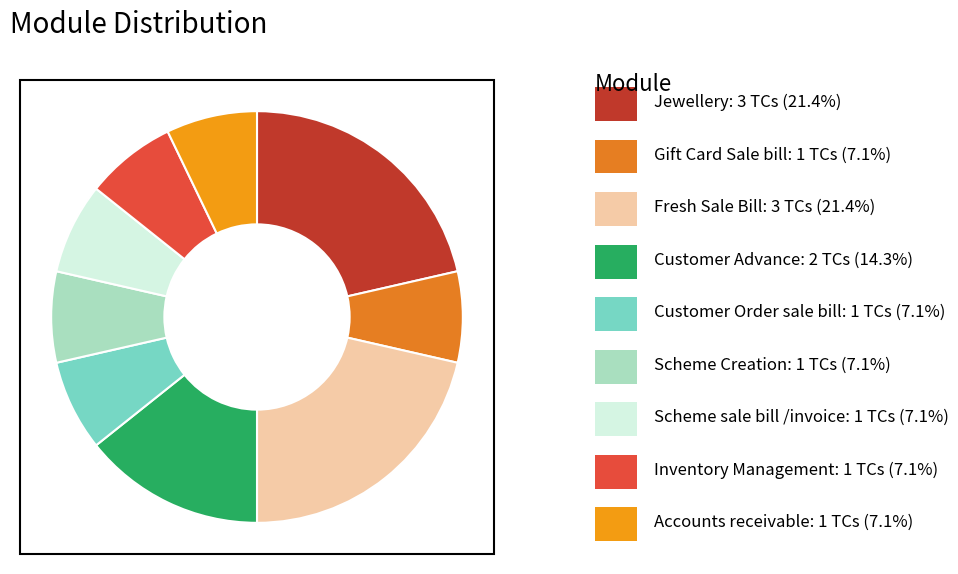

What is the largest slice in the pie chart?

Jewellery